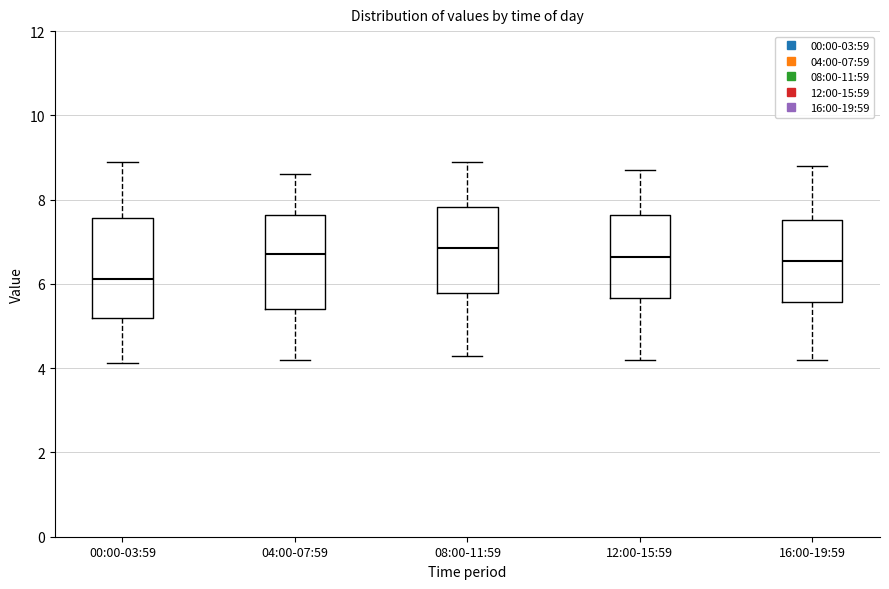

Where does the upper whisker of the box for 00:00-03:59 end on the y-axis? The values are not printed on the chart, so give them approximately, as read against the axis.

9.0